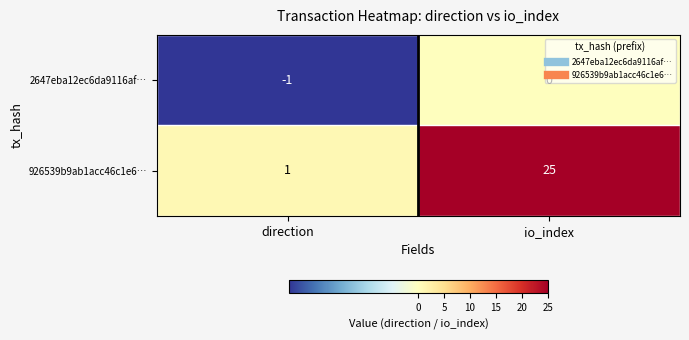

At how many categories does at least one series exceed 11?

1